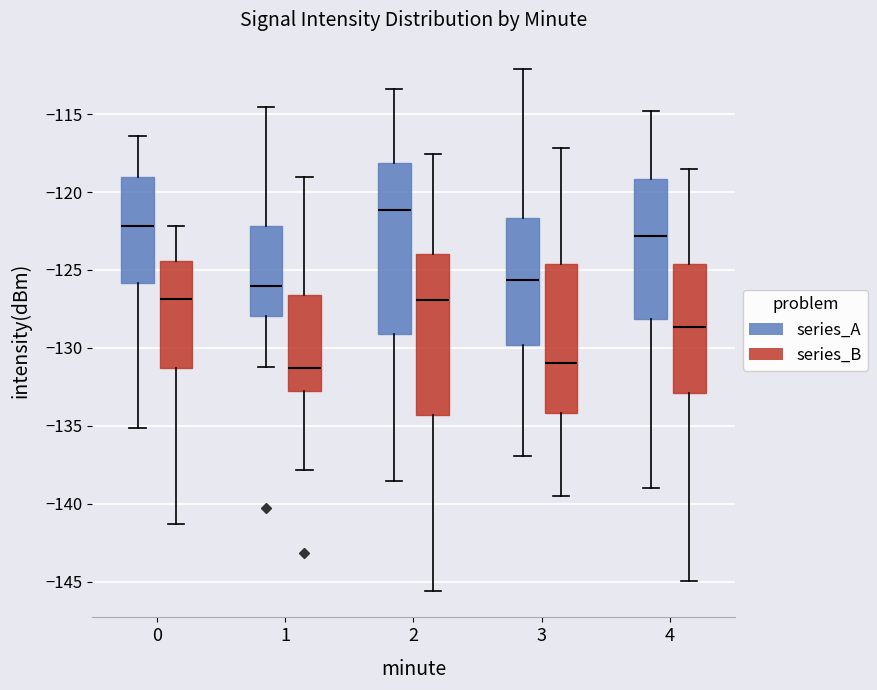

Where does the upper whisker of the box for 3 (series_B) end on the y-axis? The values are not printed on the chart, so give them approximately, as read against the axis.

-117.0